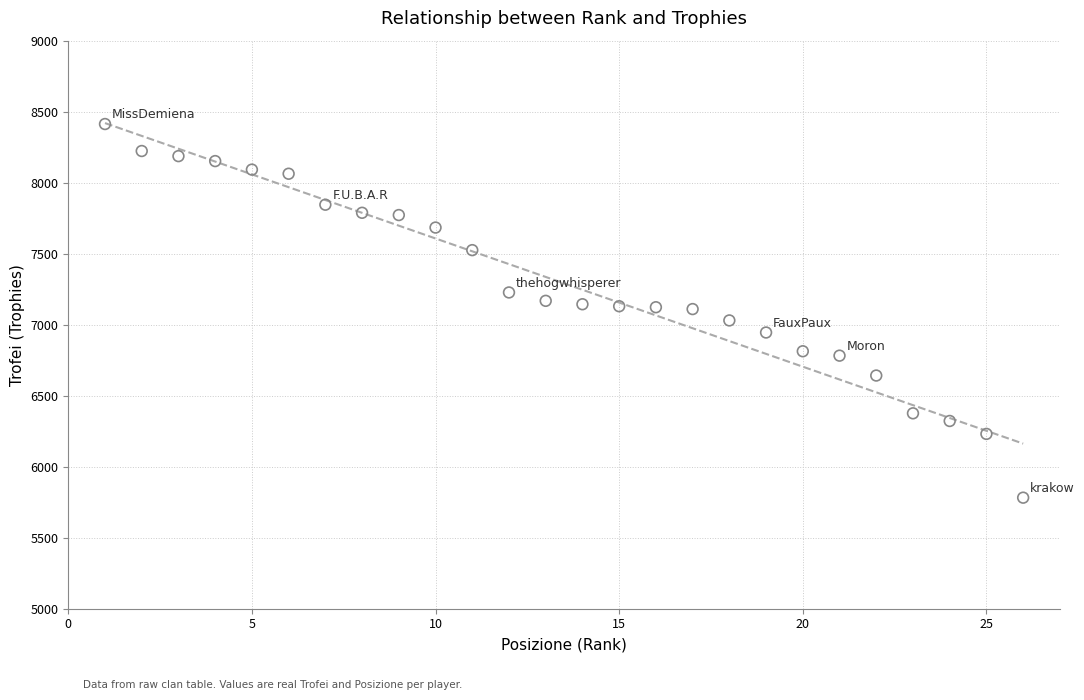

What is the range of X values (max minus min)?

25